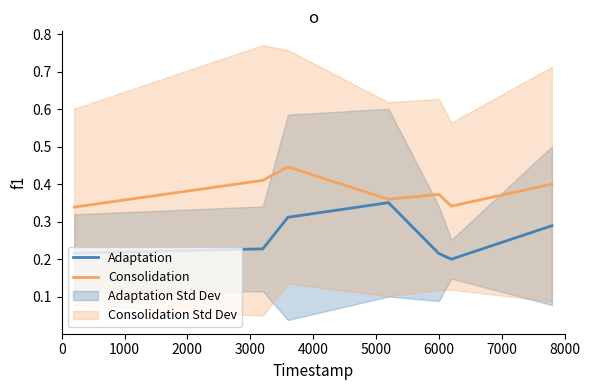

What are all the series names shown in the legend?

Adaptation, Consolidation